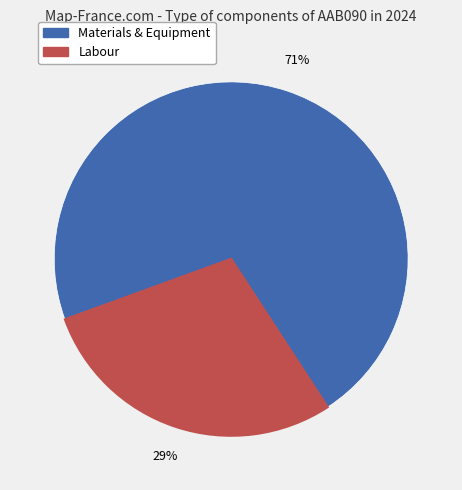

To the nearest percent, what is the average slice percentage?

50%